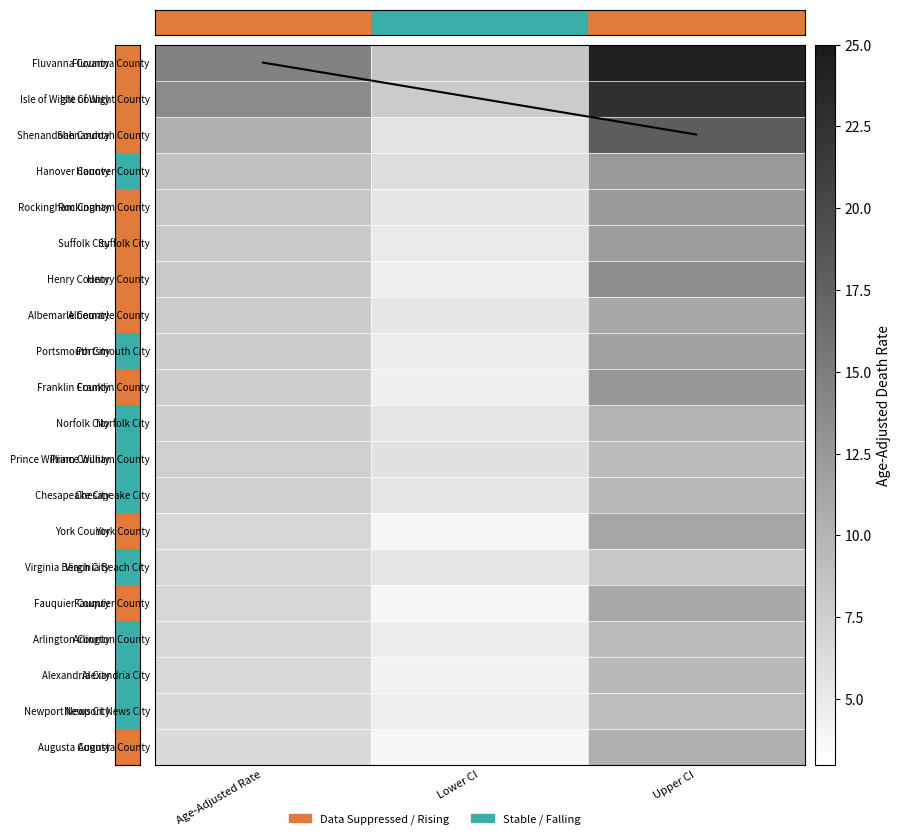

Where does the Alexandria City series first go above 6?

Age-Adjusted Rate